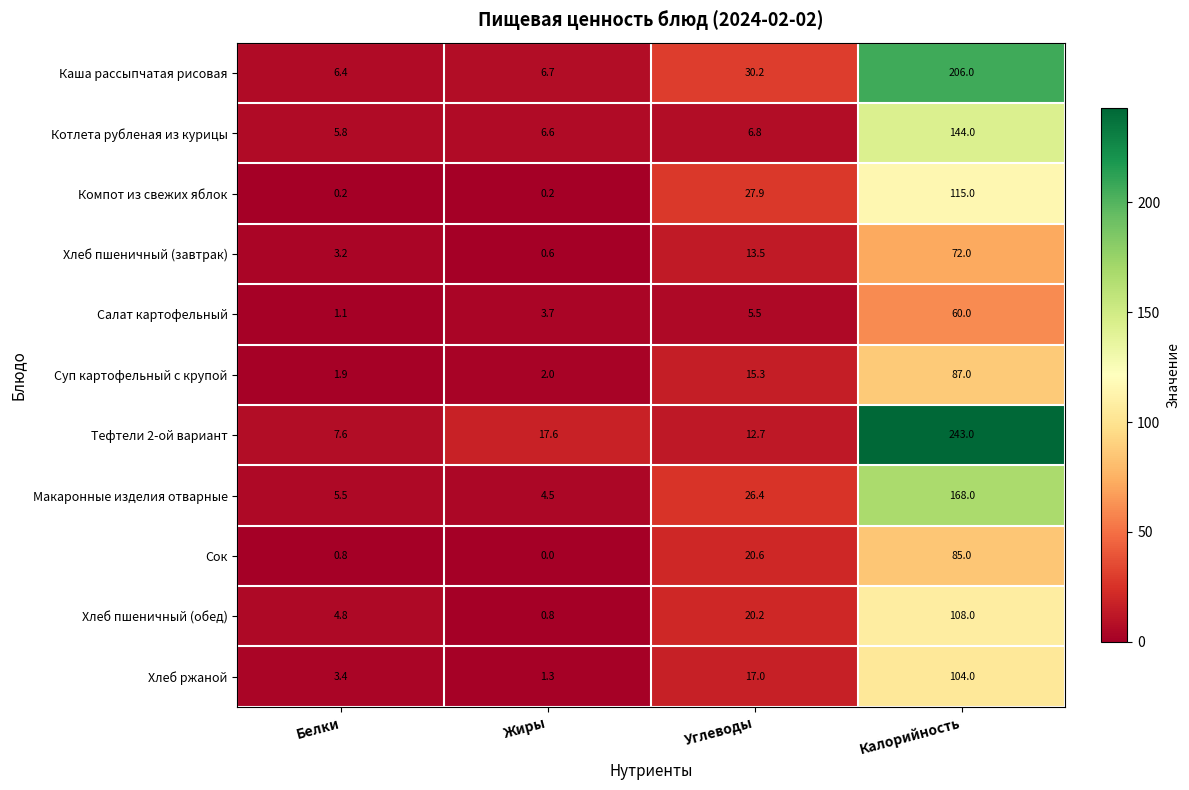

Which series has the largest total across all categories?

Тефтели 2-ой вариант